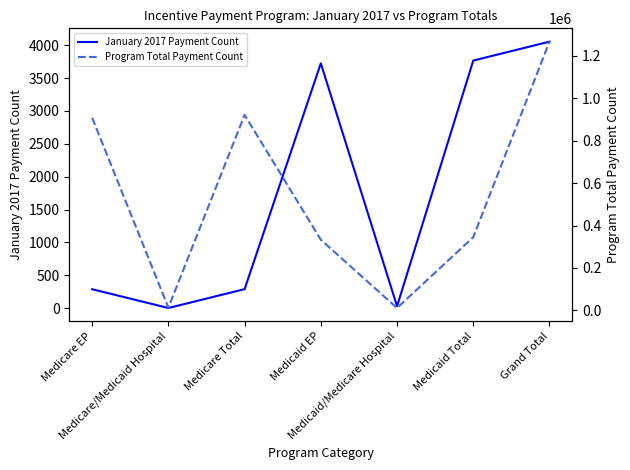

At which category is the sum across all series the highest?

Grand Total